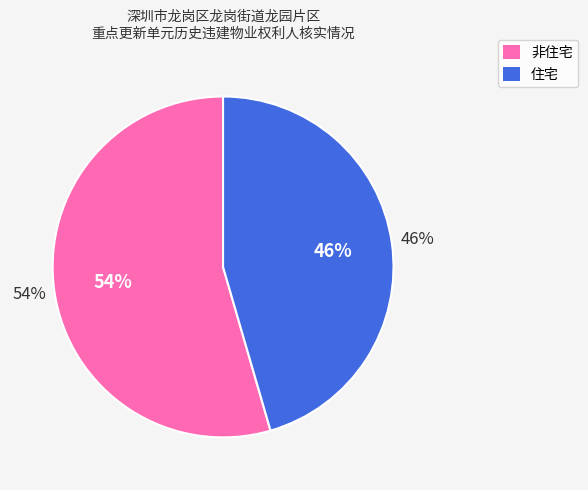

How many slices are in this pie chart?

2